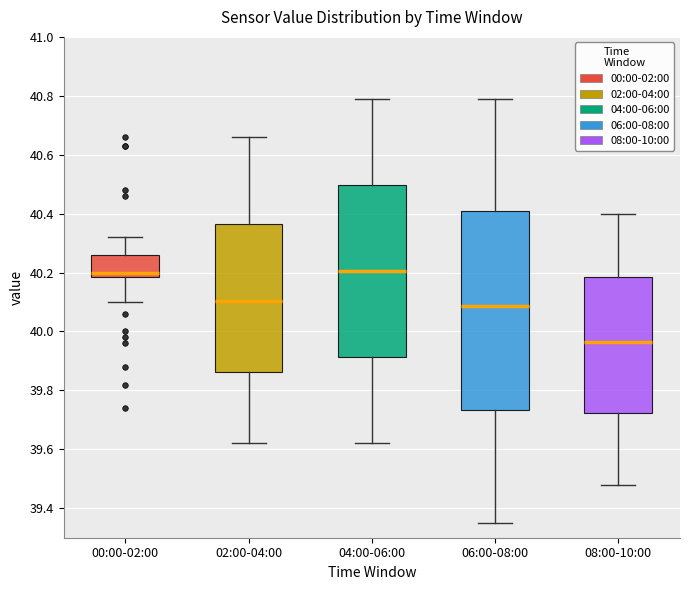

Reading left to right, read every box against the y-axis: the position of its median line, the range the box covers, and the ends of its whiskers. The values are not printed on the chart, so give them approximately, as read against the axis.

00:00-02:00: median 40.20, box 40.18 to 40.26, whiskers 40.10 to 40.32
02:00-04:00: median 40.10, box 39.86 to 40.36, whiskers 39.62 to 40.66
04:00-06:00: median 40.20, box 39.92 to 40.50, whiskers 39.62 to 40.80
06:00-08:00: median 40.08, box 39.74 to 40.40, whiskers 39.36 to 40.80
08:00-10:00: median 39.96, box 39.72 to 40.18, whiskers 39.48 to 40.40